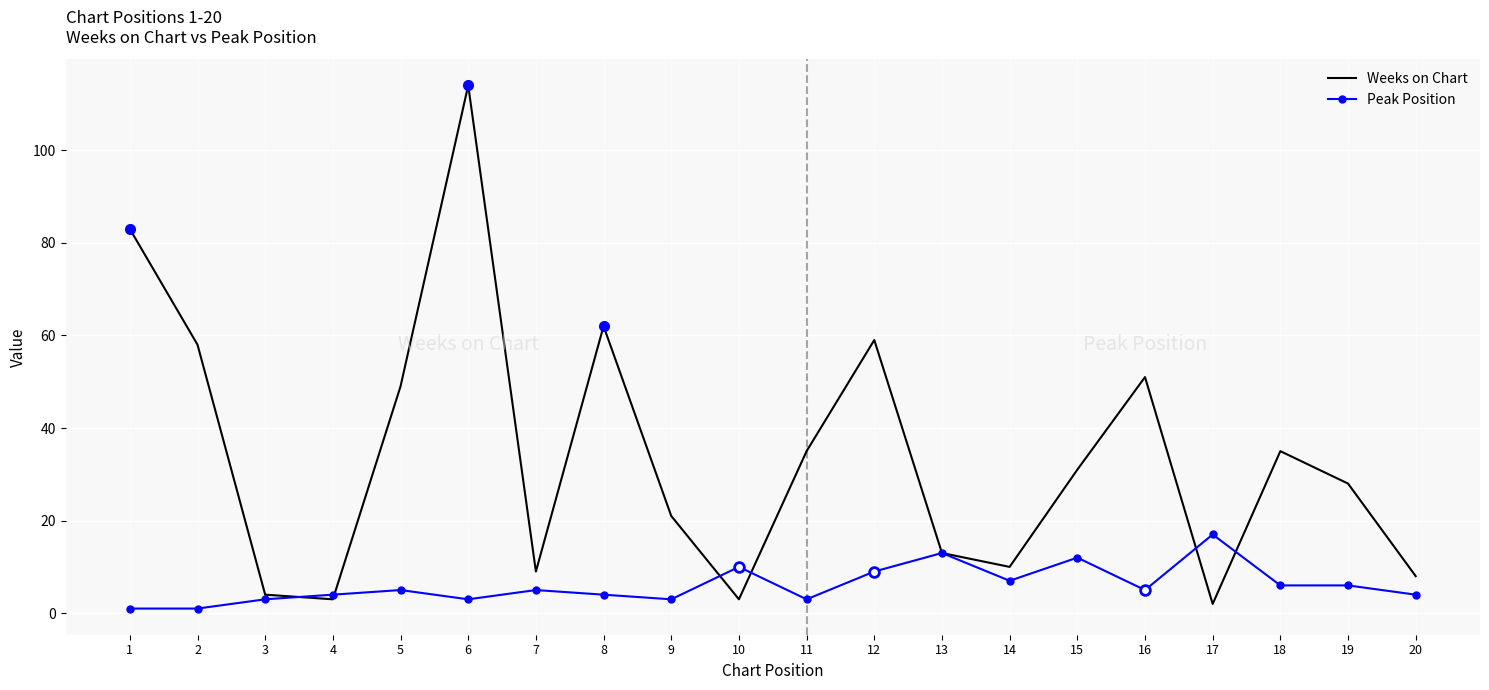

In Weeks on Chart, how many points are higher than both neighbors (excluding endpoints)?

5